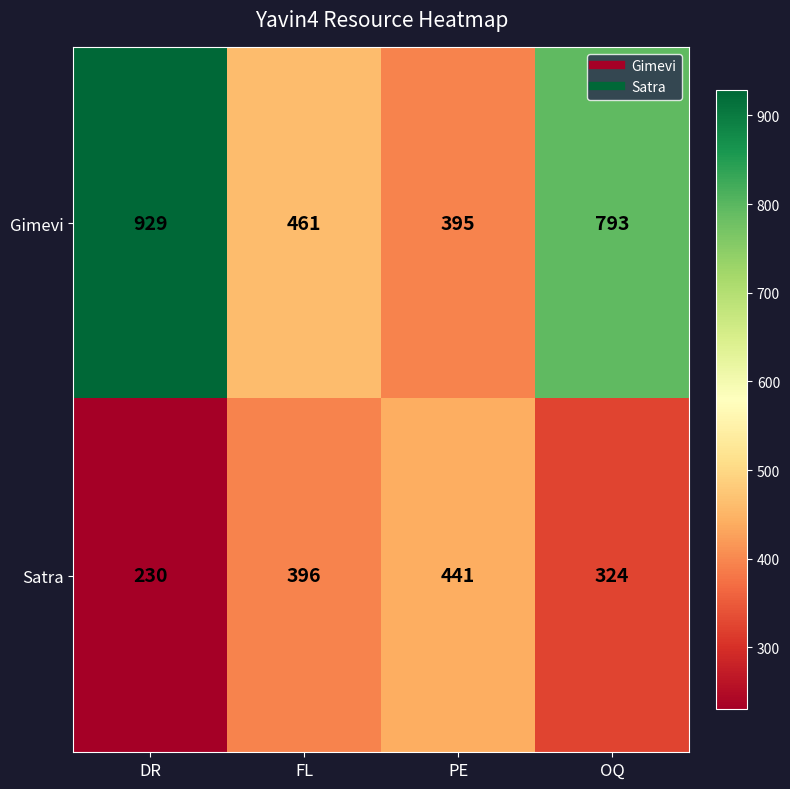

Which series changed the most between DR and FL?

Gimevi